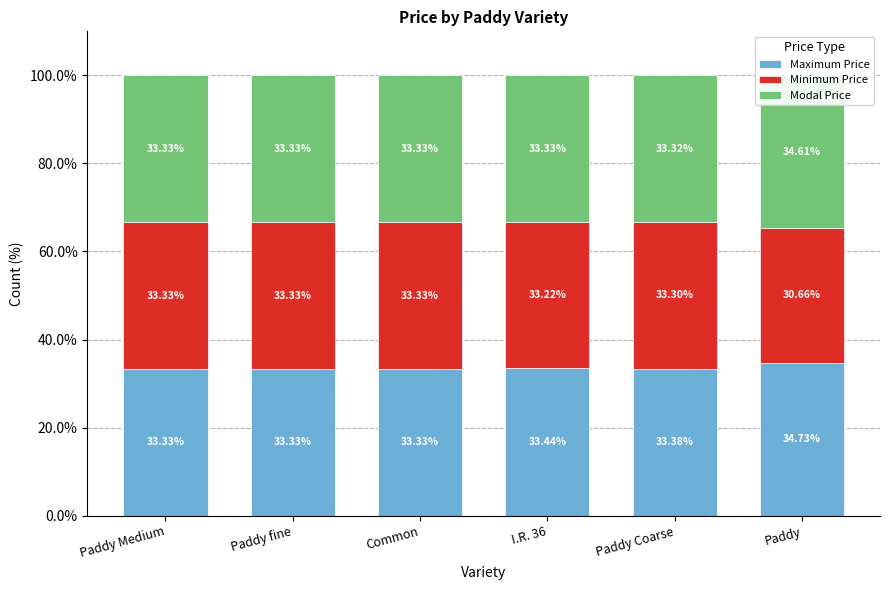

True or false: Maximum Price has a value of 21.6 at Paddy Medium.

False